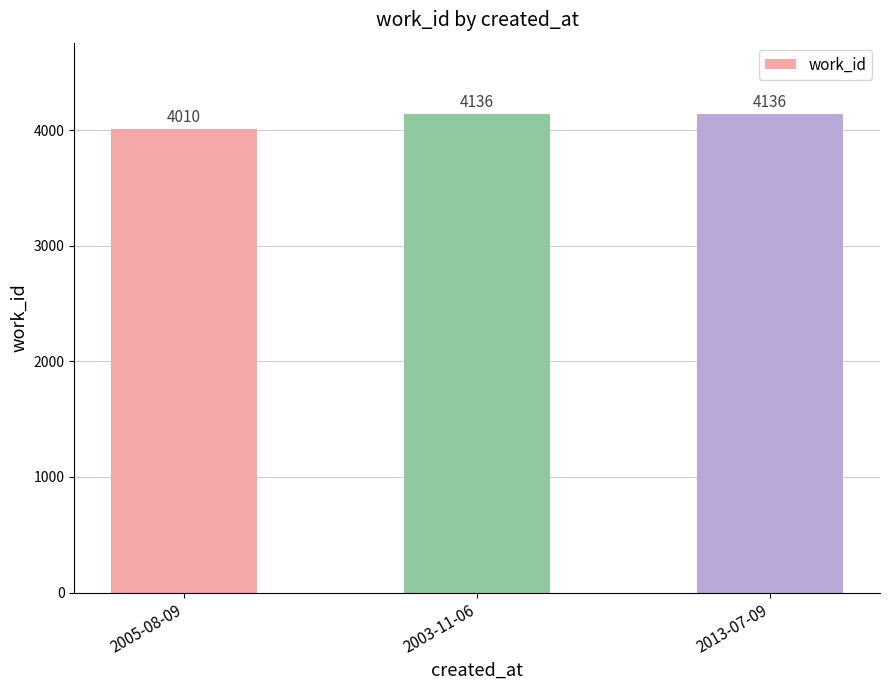

What is the label of the 3rd bar from the right?

2005-08-09